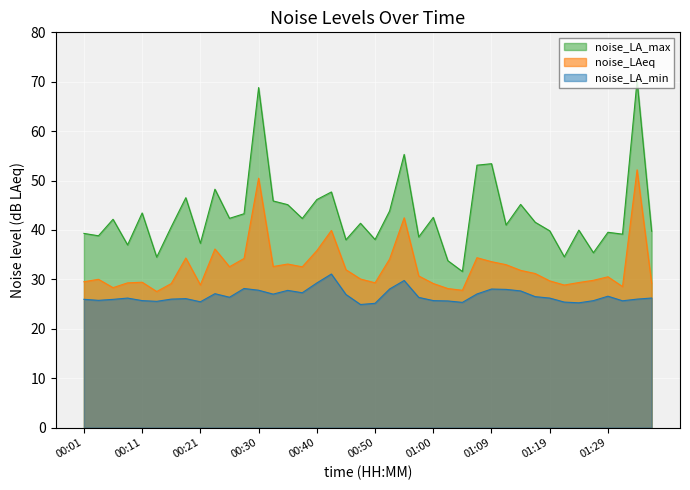

What is the approximate value of noise_LA_max at 01:19?

39.8